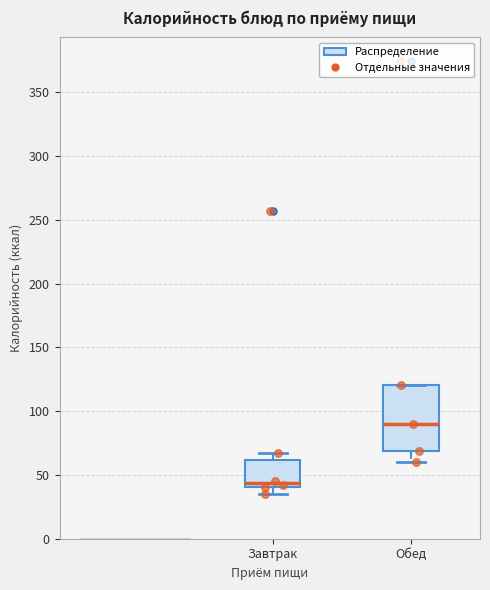

Which box is the tallest, from its lower edge to its upper edge?

Обед